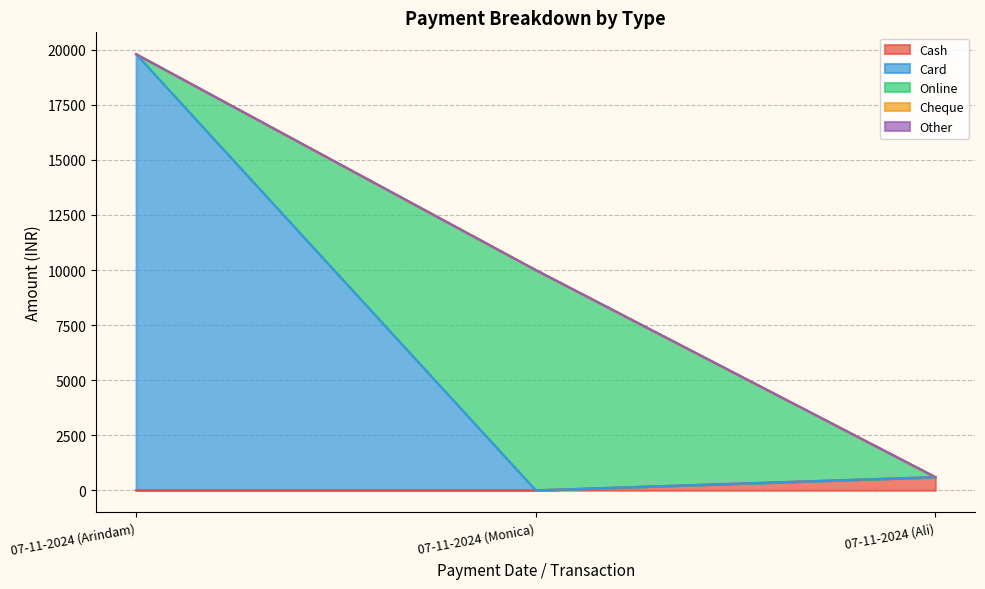

Which series has the largest total across all categories?

Card